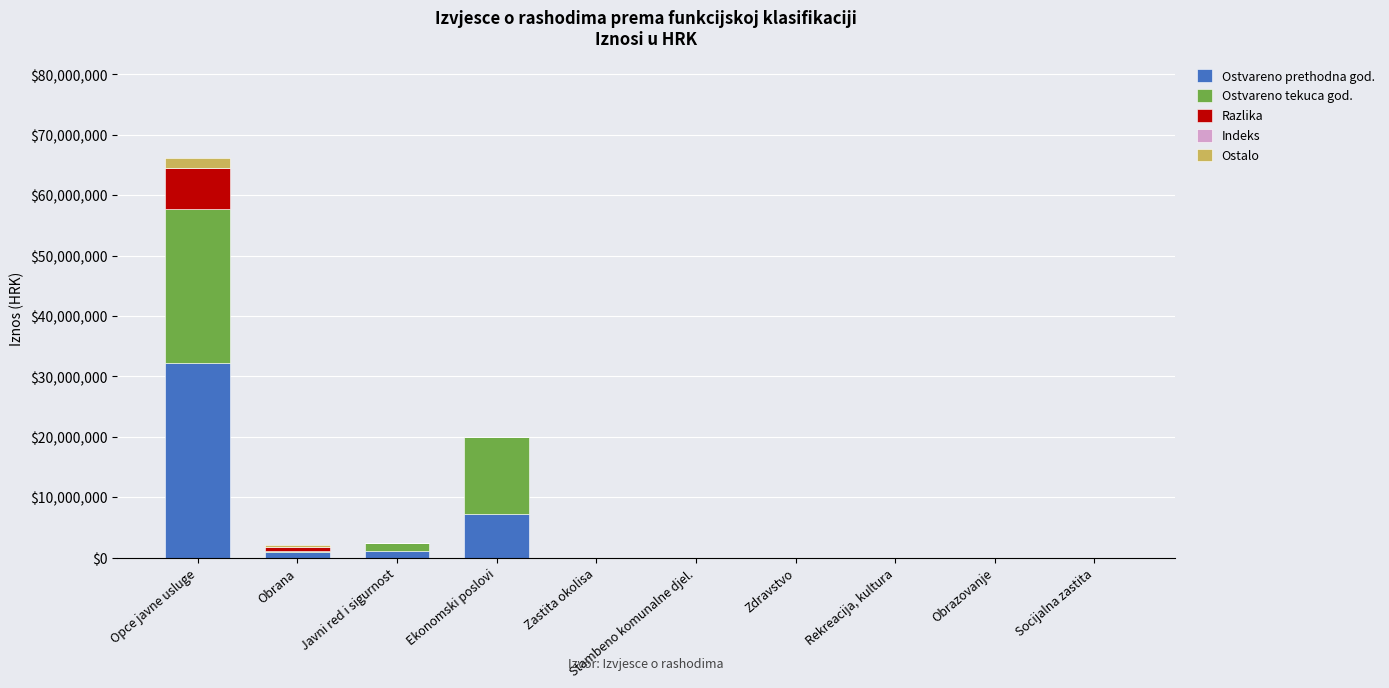

True or false: Ostvareno prethodna god. has a value of 0.0 at Obrazovanje.

True